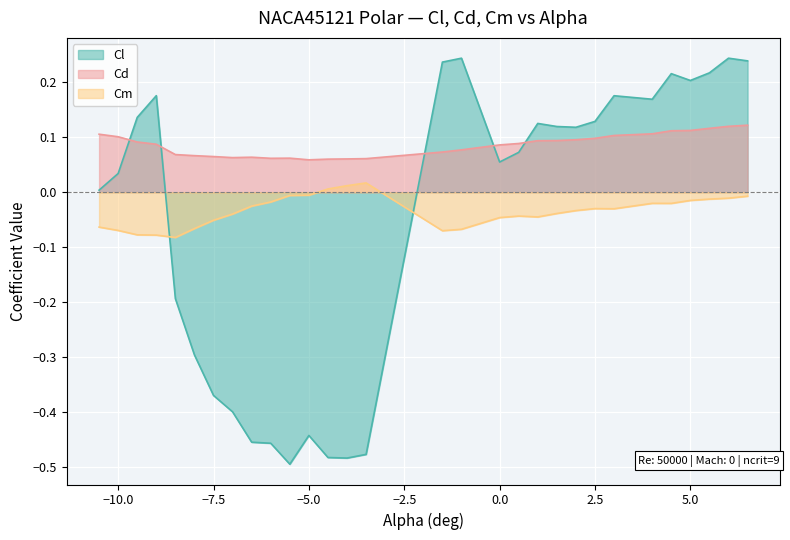

Reading left to right, extract all data points from this chart.

Cl: 0.0	0.0	0.1	0.2	-0.2	-0.3	-0.4	-0.4	-0.5	-0.5	-0.5	-0.4	-0.5	-0.5	-0.5	0.2	0.2	0.1	0.1	0.1	0.1	0.1	0.1	0.2	0.2	0.2	0.2	0.2	0.2	0.2
Cd: 0.1	0.1	0.1	0.1	0.1	0.1	0.1	0.1	0.1	0.1	0.1	0.1	0.1	0.1	0.1	0.1	0.1	0.1	0.1	0.1	0.1	0.1	0.1	0.1	0.1	0.1	0.1	0.1	0.1	0.1
Cm: -0.1	-0.1	-0.1	-0.1	-0.1	-0.1	-0.1	-0.0	-0.0	-0.0	-0.0	-0.0	0.0	0.0	0.0	-0.1	-0.1	-0.0	-0.0	-0.0	-0.0	-0.0	-0.0	-0.0	-0.0	-0.0	-0.0	-0.0	-0.0	-0.0